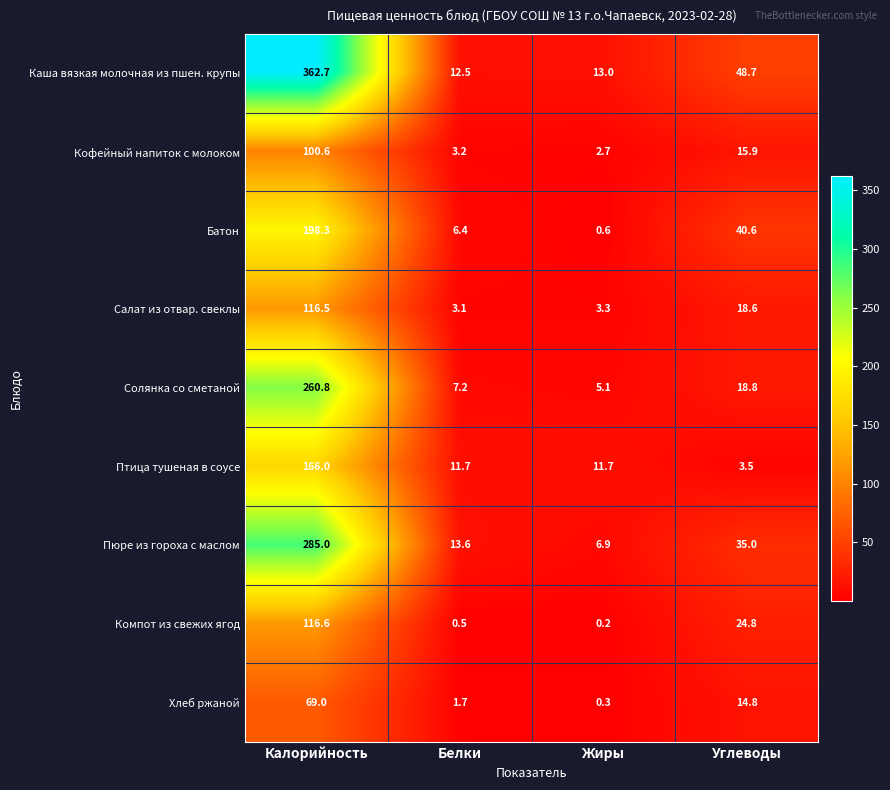

Which series changed the most between Белки and Жиры?

Пюре из гороха с маслом